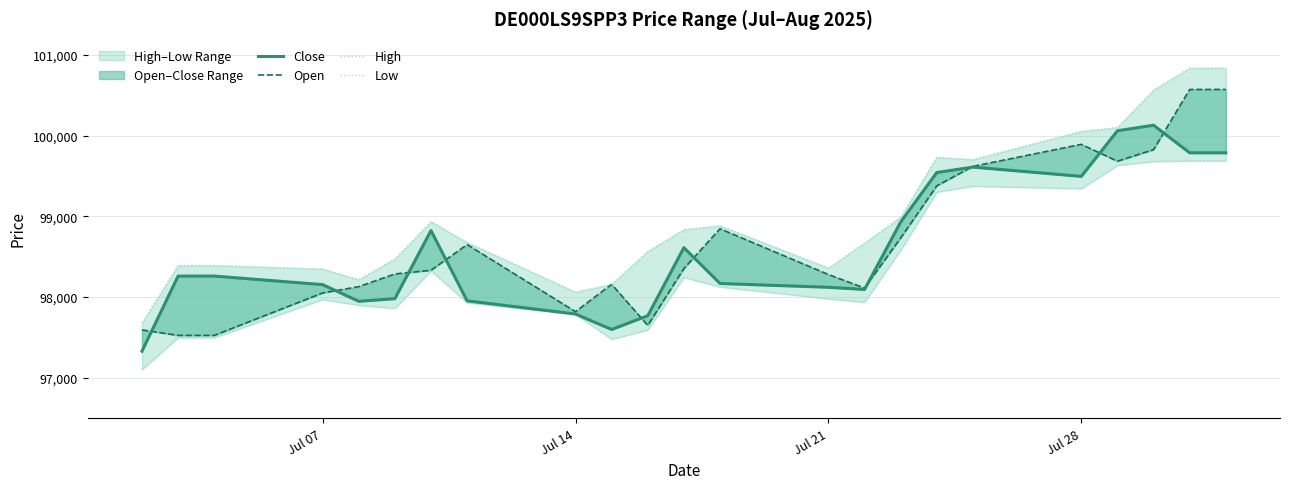

True or false: Close has more than 2 interior local peaks.

True